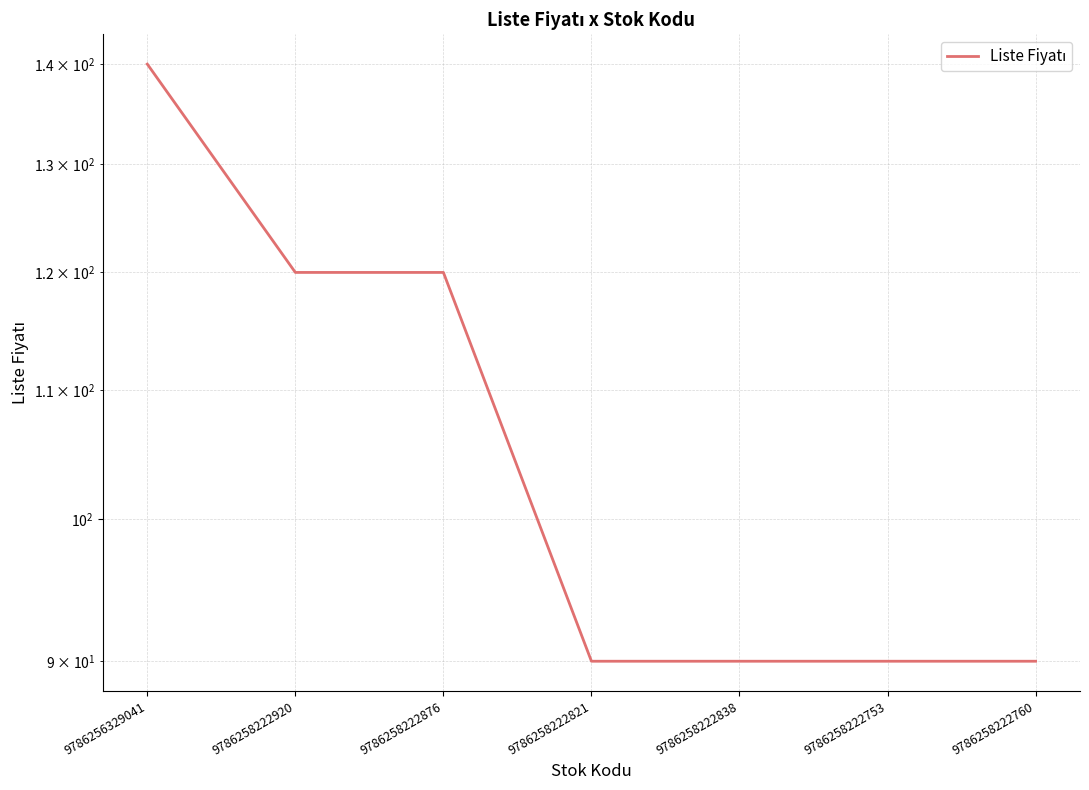

Rank the categories by value from lowest to highest.

9786258222821, 9786258222838, 9786258222753, 9786258222760, 9786258222920, 9786258222876, 9786256329041